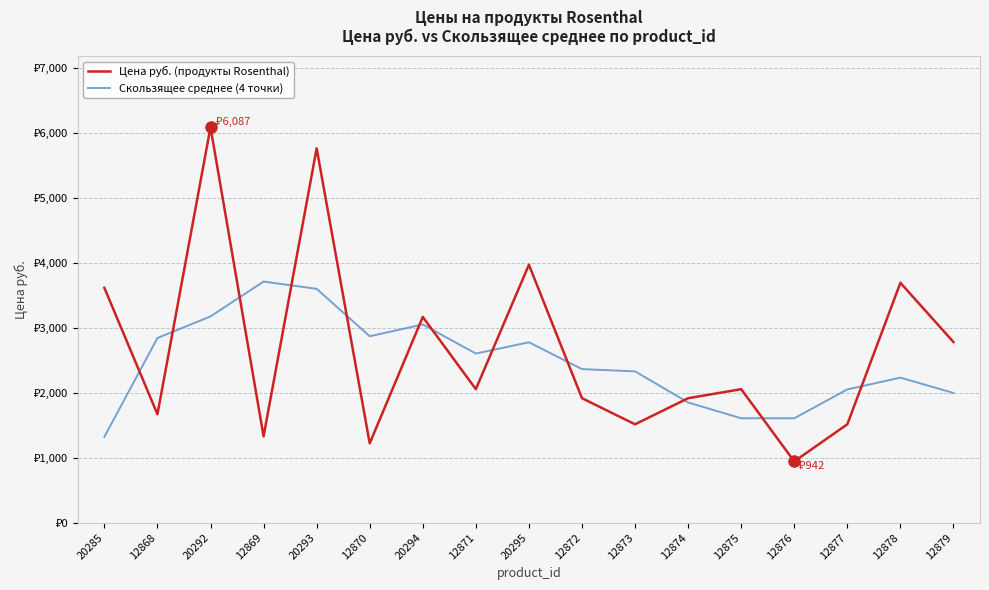

What is the value of the Цена руб. (продукты Rosenthal) point at the 4th from the left?

1328.7